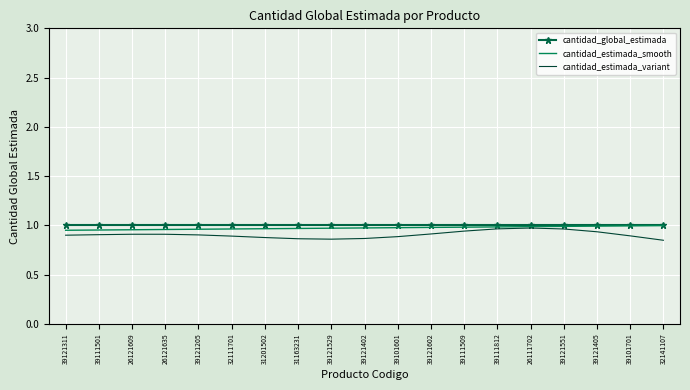

Which series has the largest range (max minus min)?

cantidad_estimada_variant